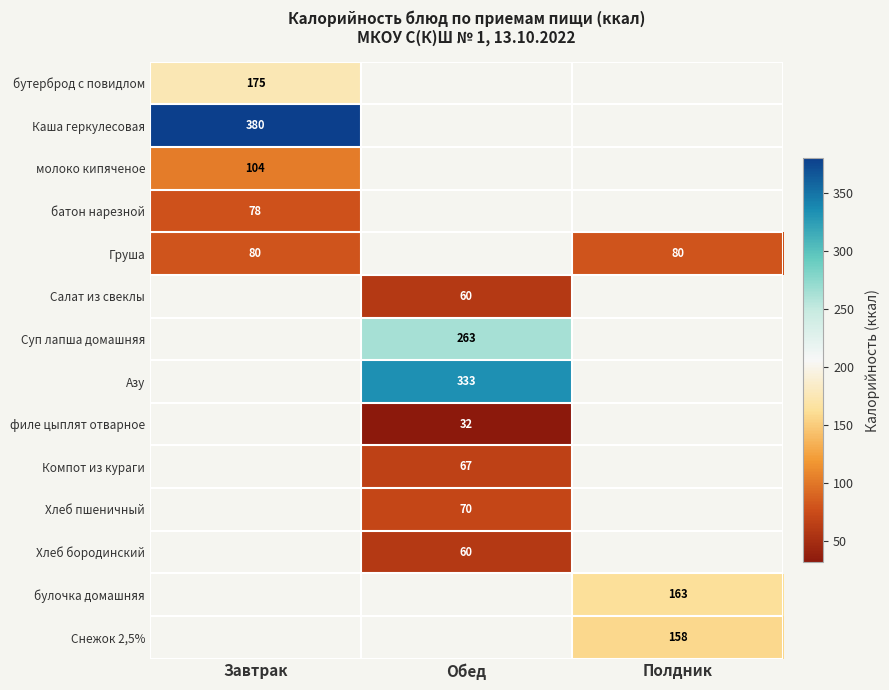

True or false: Каша геркулесовая has a value of 514 at Завтрак.

False